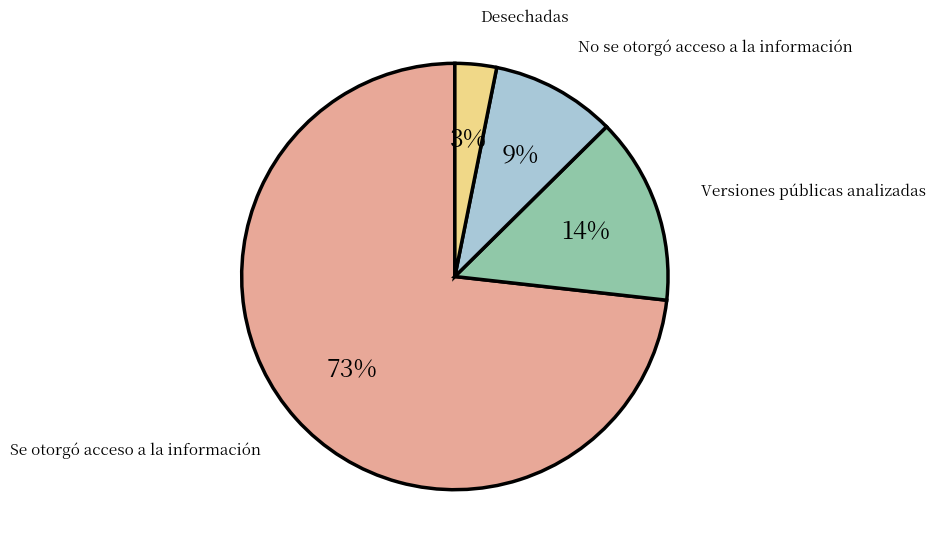

Is Desechadas the majority of the pie?

No